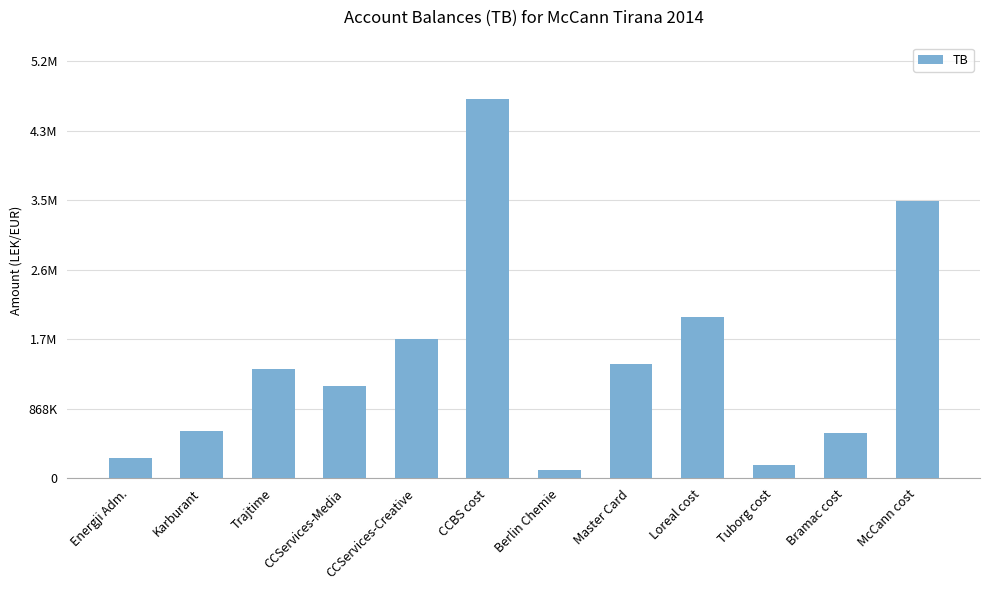

What is the average value?

1464206.8